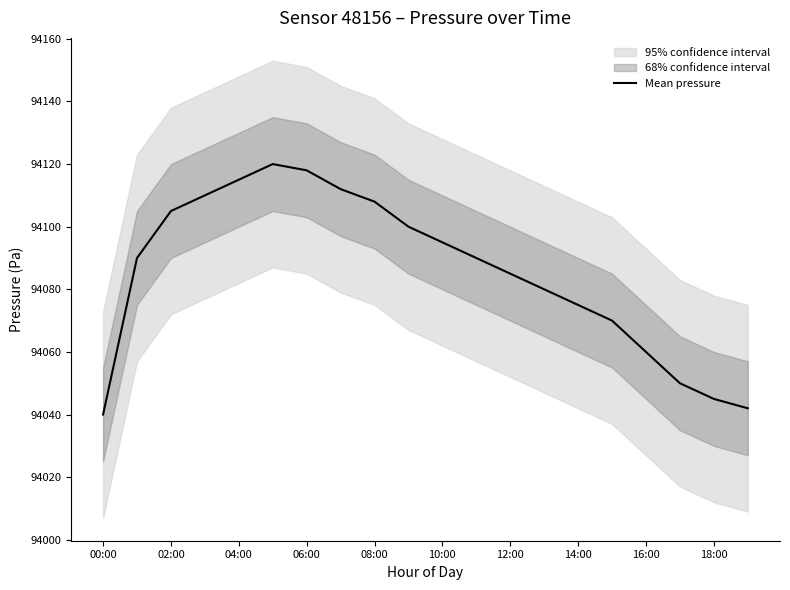

How many data points are less than 94090?

9